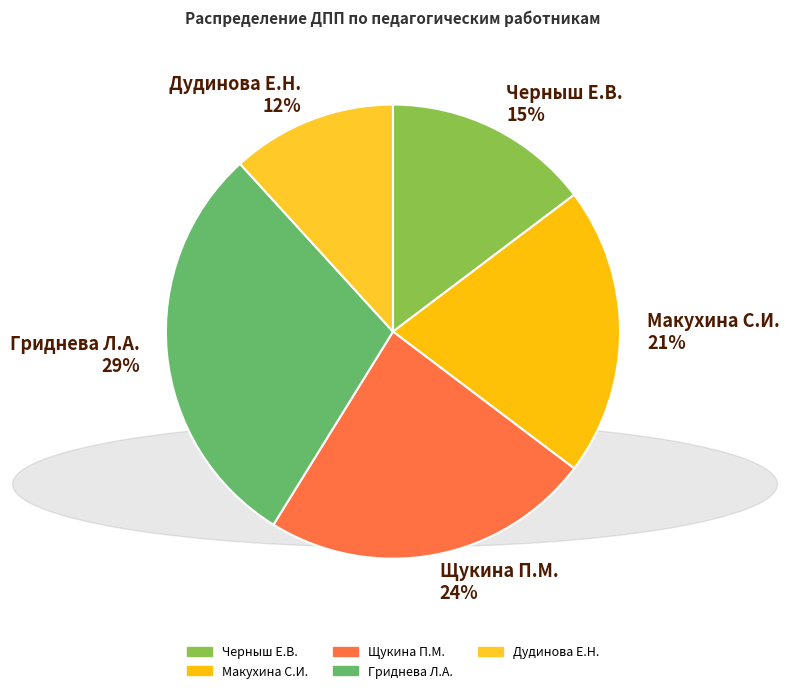

Is it true that Гриднева Л.А. is 29% of the pie?

True